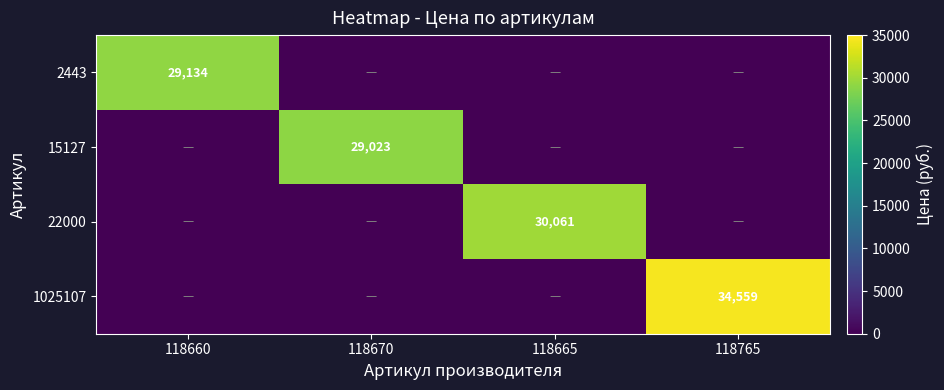

True or false: 22000 has a value of 30061 at 118665.

True